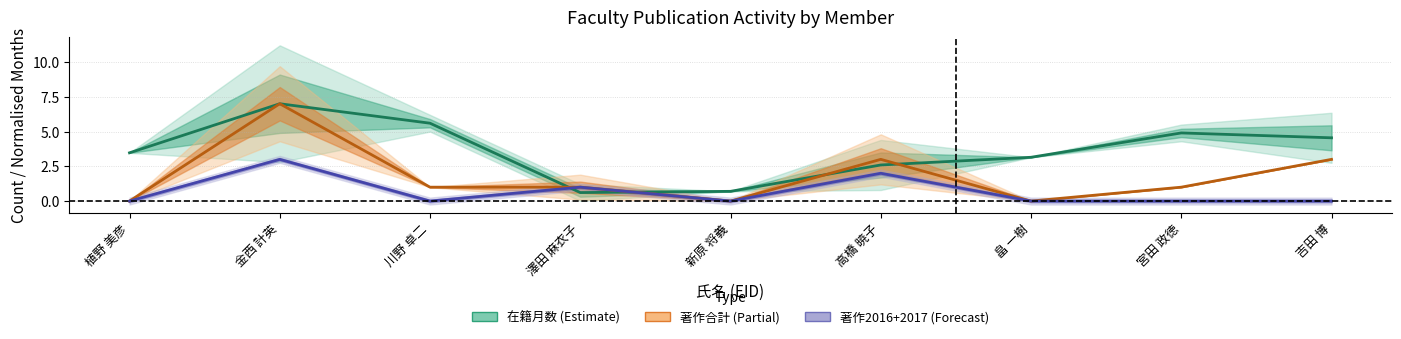

The value of 著作合計 at 金西 計英 is 7.0. True or false?

True